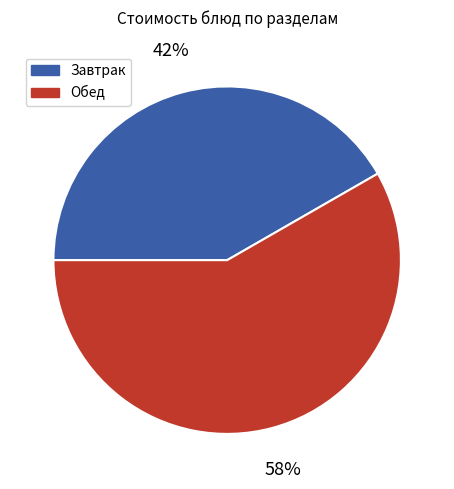

Is it true that Завтрак is 37% of the pie?

False